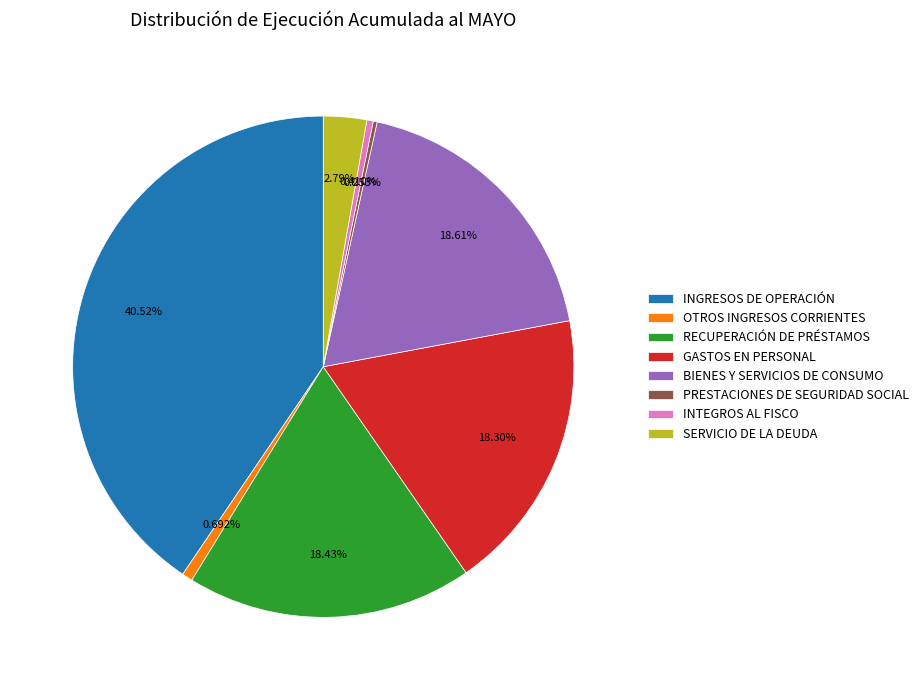

Combined, do INGRESOS DE OPERACIÓN and GASTOS EN PERSONAL account for over 50%?

Yes